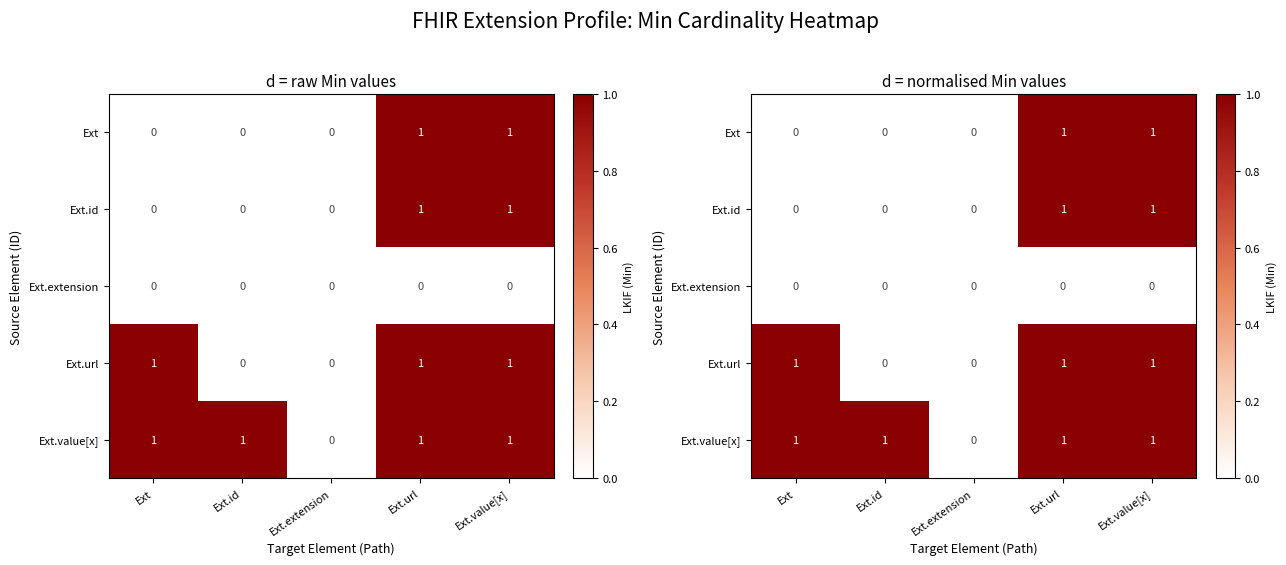

What is the highest value of the Ext.id series?

1